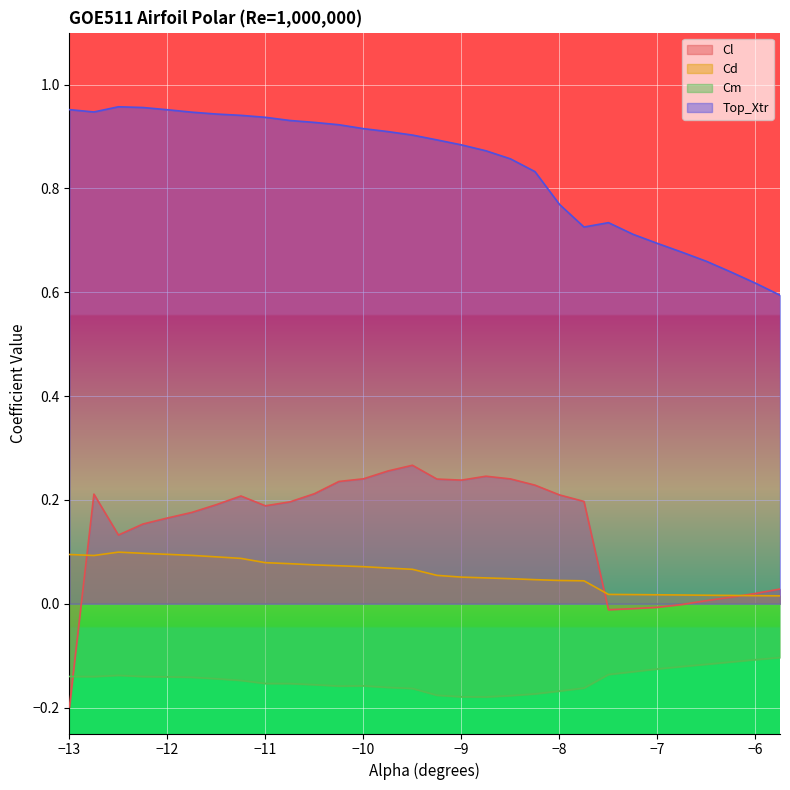

Reading right to left, what are all the values shown in this chart?

Cl: 0.0	0.0	0.0	0.0	-0.0	-0.0	-0.0	-0.0	0.2	0.2	0.2	0.2	0.2	0.2	0.2	0.3	0.3	0.2	0.2	0.2	0.2	0.2	0.2	0.2	0.2	0.2	0.2	0.1	0.2	-0.2
Cd: 0.0	0.0	0.0	0.0	0.0	0.0	0.0	0.0	0.0	0.0	0.0	0.0	0.0	0.1	0.1	0.1	0.1	0.1	0.1	0.1	0.1	0.1	0.1	0.1	0.1	0.1	0.1	0.1	0.1	0.1
Cm: -0.1	-0.1	-0.1	-0.1	-0.1	-0.1	-0.1	-0.1	-0.2	-0.2	-0.2	-0.2	-0.2	-0.2	-0.2	-0.2	-0.2	-0.2	-0.2	-0.2	-0.2	-0.2	-0.1	-0.1	-0.1	-0.1	-0.1	-0.1	-0.1	-0.1
Top_Xtr: 0.6	0.6	0.6	0.7	0.7	0.7	0.7	0.7	0.7	0.8	0.8	0.9	0.9	0.9	0.9	0.9	0.9	0.9	0.9	0.9	0.9	0.9	0.9	0.9	0.9	1.0	1.0	1.0	0.9	1.0